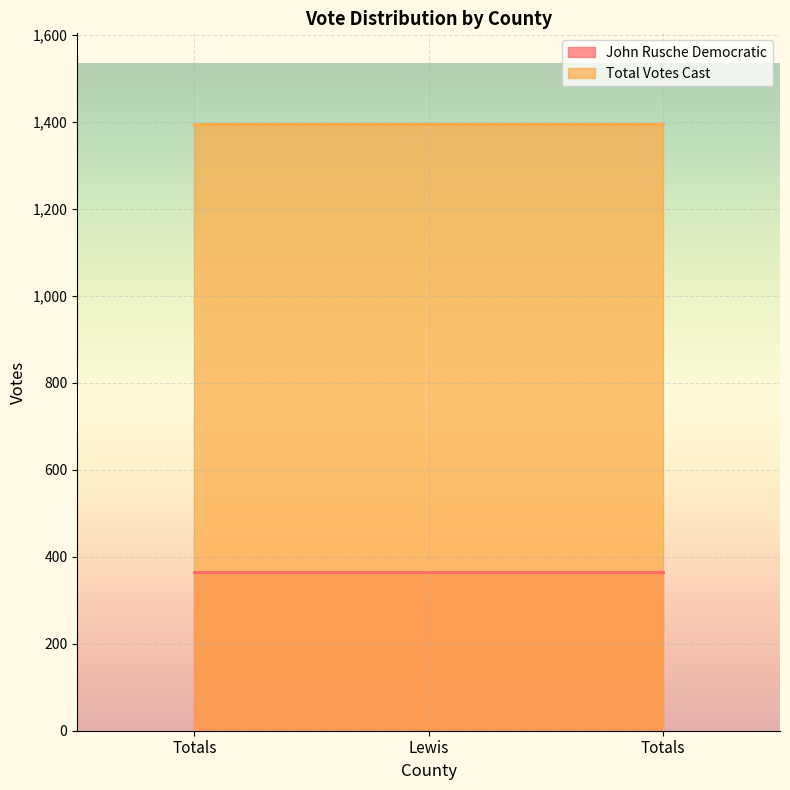

Reading left to right, transcribe all the data shown in this chart.

John Rusche Democratic: Totals=364	Lewis=364	Totals=364
Total Votes Cast: Totals=1394	Lewis=1394	Totals=1394